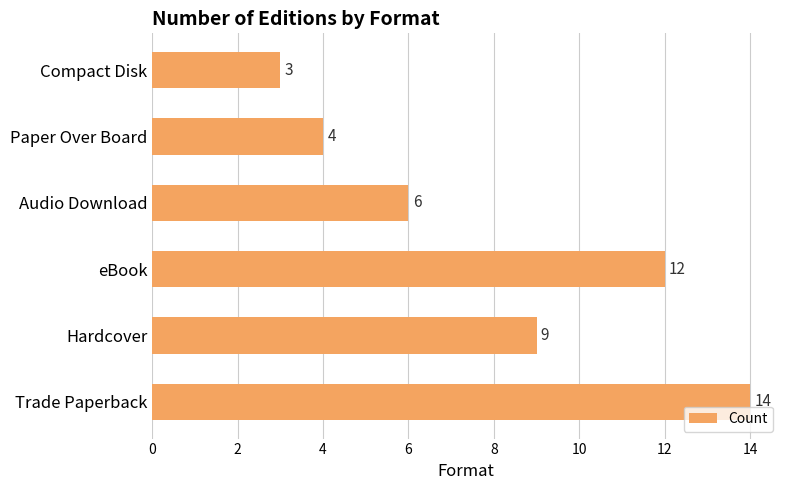

Reading top to bottom, extract all data points from this chart.

Compact Disk=3	Paper Over Board=4	Audio Download=6	eBook=12	Hardcover=9	Trade Paperback=14